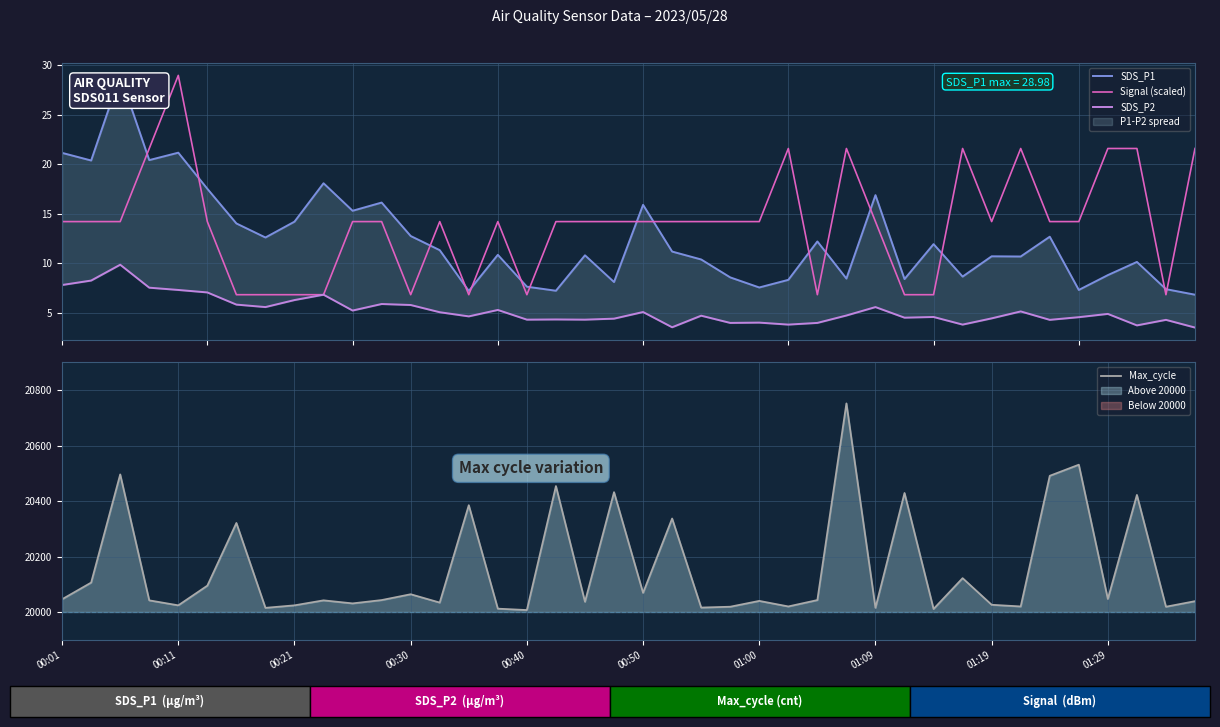

True or false: Signal (scaled) and Max_cycle cross at least once.

False